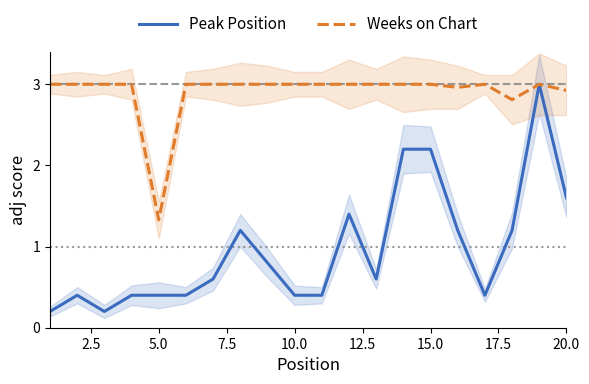

Which series has the widest spread of values?

Peak Position